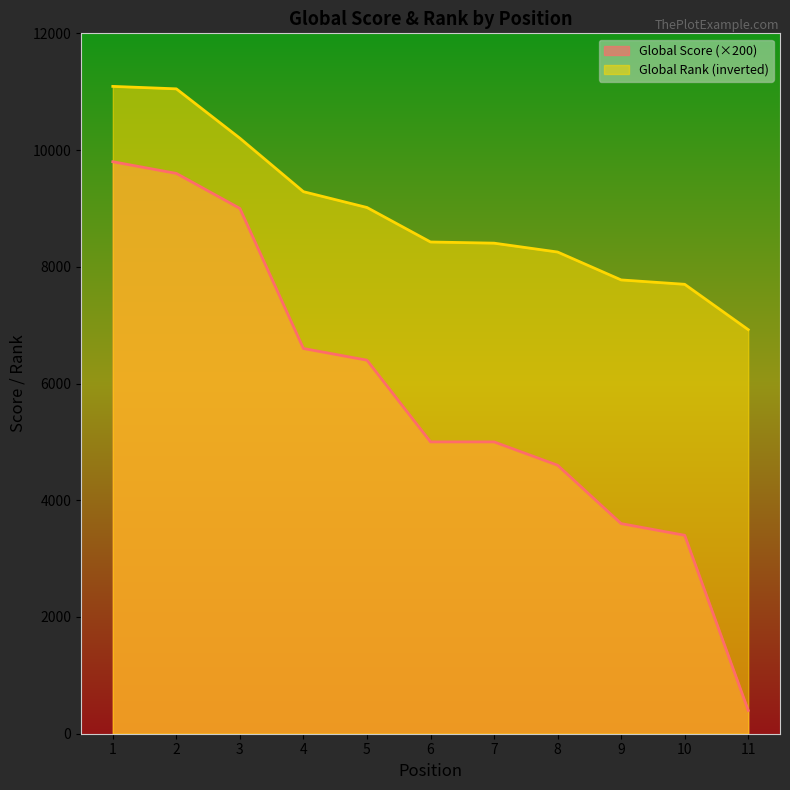

True or false: Global Rank (scaled) has more than 2 points higher than both neighbors.

False